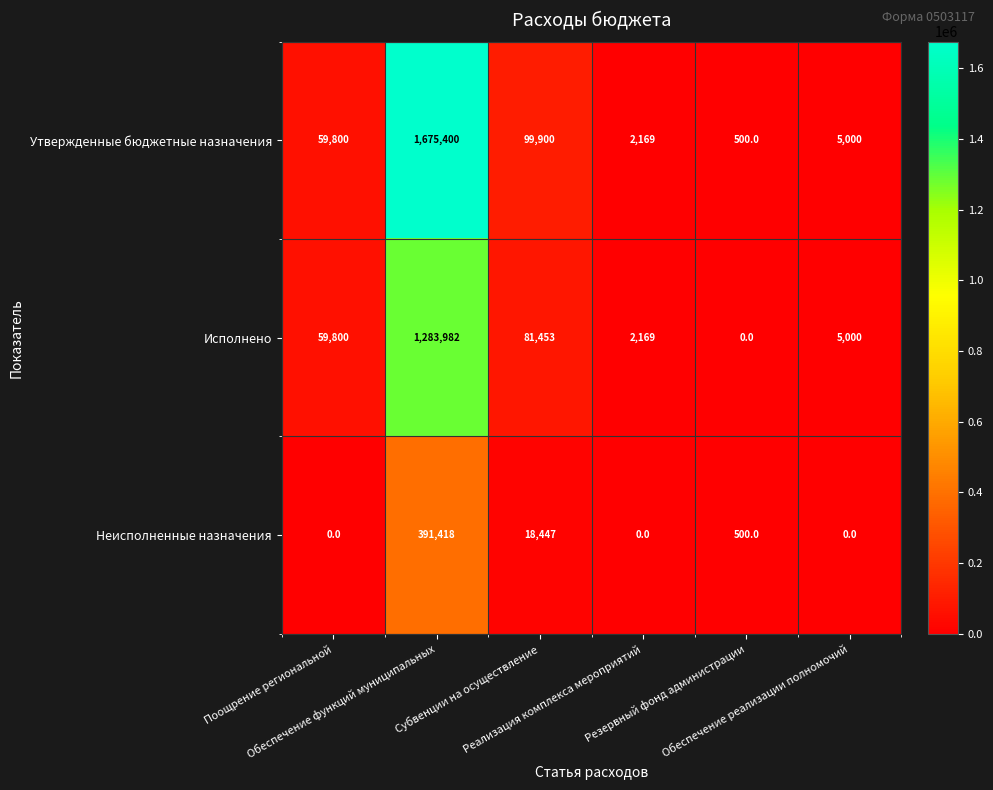

Rank the series by their maximum value, from highest to lowest.

Утвержденные бюджетные назначения, Исполнено, Неисполненные назначения